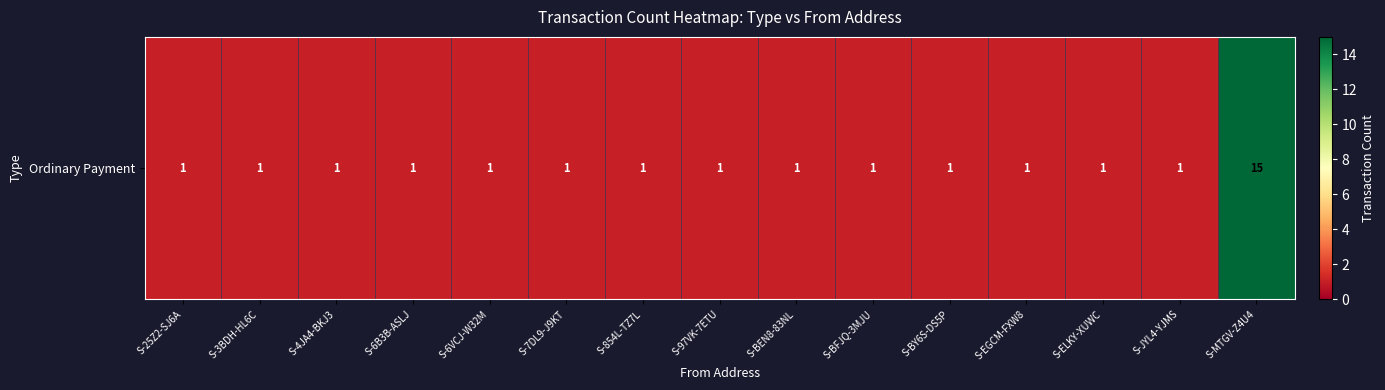

Is it true that the value at S-97VK-7ETU is 1?

True